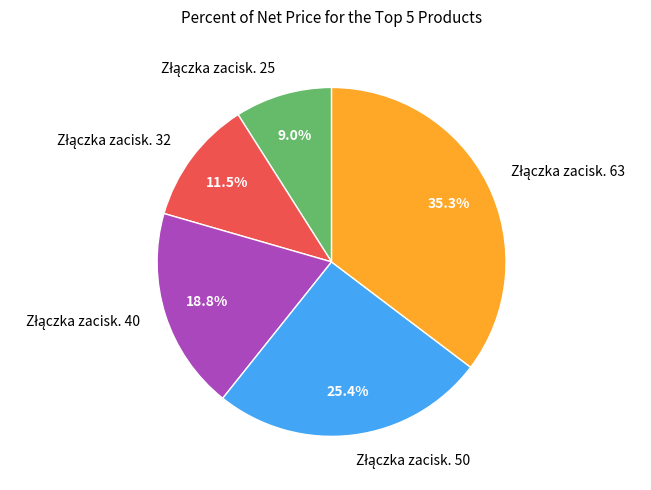

Is there any slice that represents more than half of the pie?

No